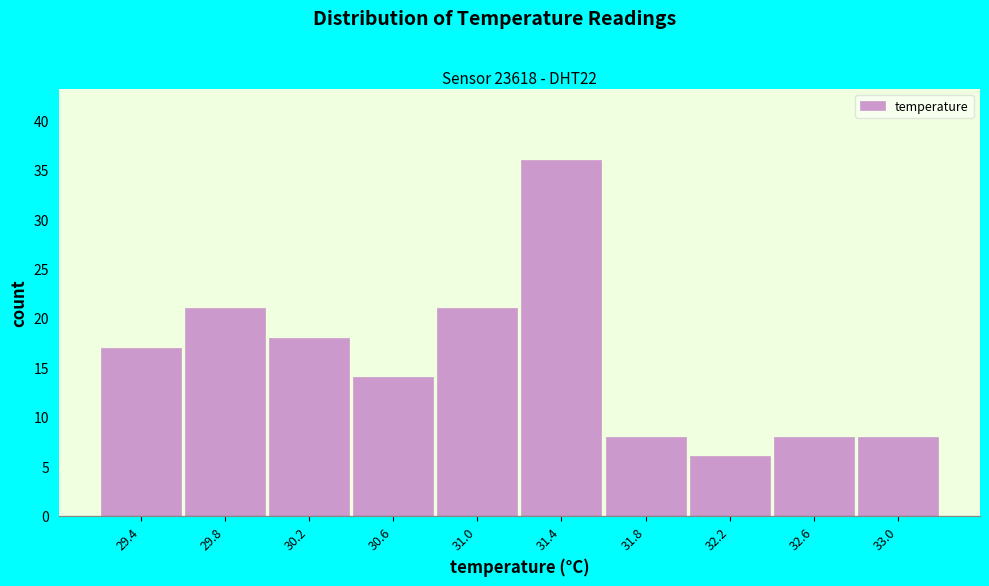

Reading right to left, extract all data points from this chart.

33.0=8	32.6=8	32.2=6	31.8=8	31.4=36	31.0=21	30.6=14	30.2=18	29.8=21	29.4=17